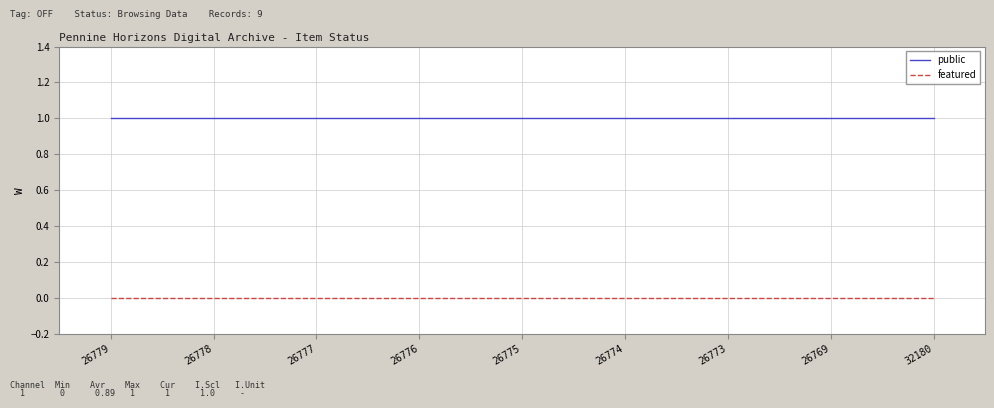

True or false: featured and public cross at least once.

False